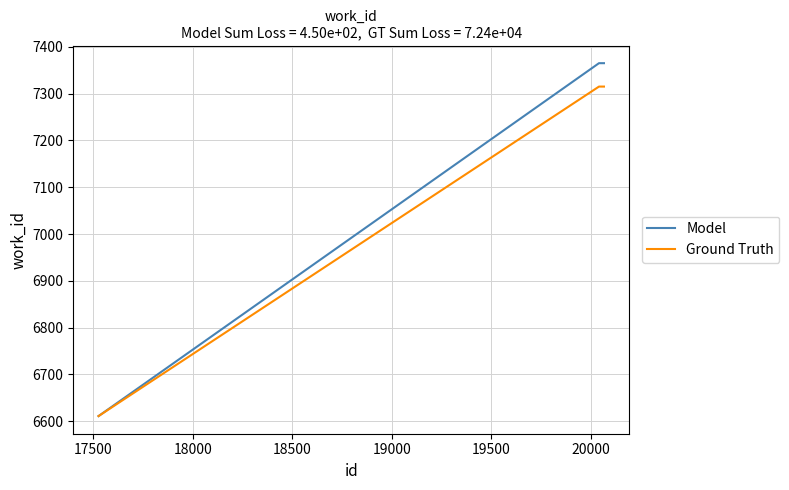

Which series has the widest spread of values?

Model